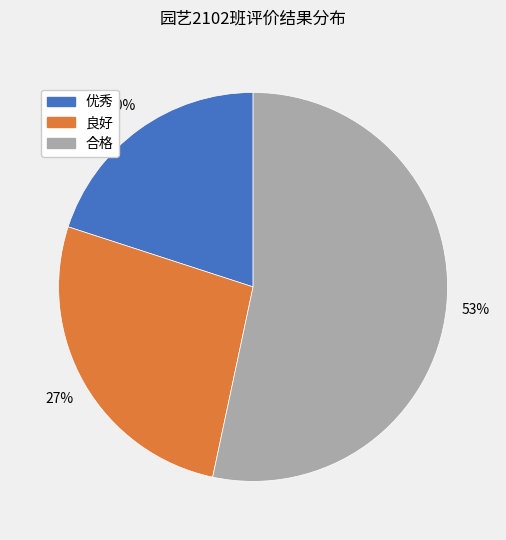

How many segments does this pie chart have?

3